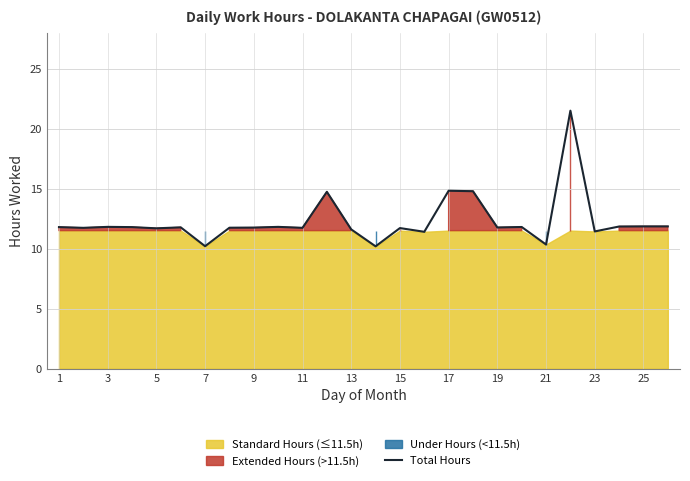

The value of Total Hours at 3 is 3.7. True or false?

False